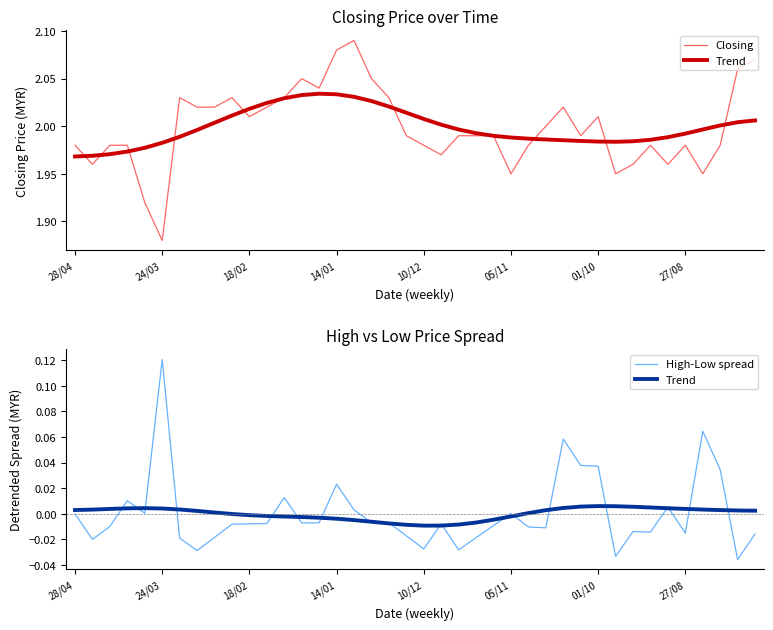

Reading left to right, extract all data points from this chart.

Closing: 2.0	2.0	2.0	2.0	1.9	1.9	2.0	2.0	2.0	2.0	2.0	2.0	2.0	2.0	2.0	2.1	2.1	2.0	2.0	2.0	2.0	2.0	2.0	2.0	2.0	1.9	2.0	2.0	2.0	2.0	2.0	1.9	2.0	2.0	2.0	2.0	1.9	2.0	2.1	2.1
Trend: 0.0	0.0	0.0	0.0	0.0	0.0	0.0	0.0	0.0	-0.0	-0.0	-0.0	-0.0	-0.0	-0.0	-0.0	-0.0	-0.0	-0.0	-0.0	-0.0	-0.0	-0.0	-0.0	-0.0	-0.0	0.0	0.0	0.0	0.0	0.0	0.0	0.0	0.0	0.0	0.0	0.0	0.0	0.0	0.0
High-Low spread: -0.0	-0.0	-0.0	0.0	0.0	0.1	-0.0	-0.0	-0.0	-0.0	-0.0	-0.0	0.0	-0.0	-0.0	0.0	0.0	-0.0	-0.0	-0.0	-0.0	-0.0	-0.0	-0.0	-0.0	0.0	-0.0	-0.0	0.1	0.0	0.0	-0.0	-0.0	-0.0	0.0	-0.0	0.1	0.0	-0.0	-0.0